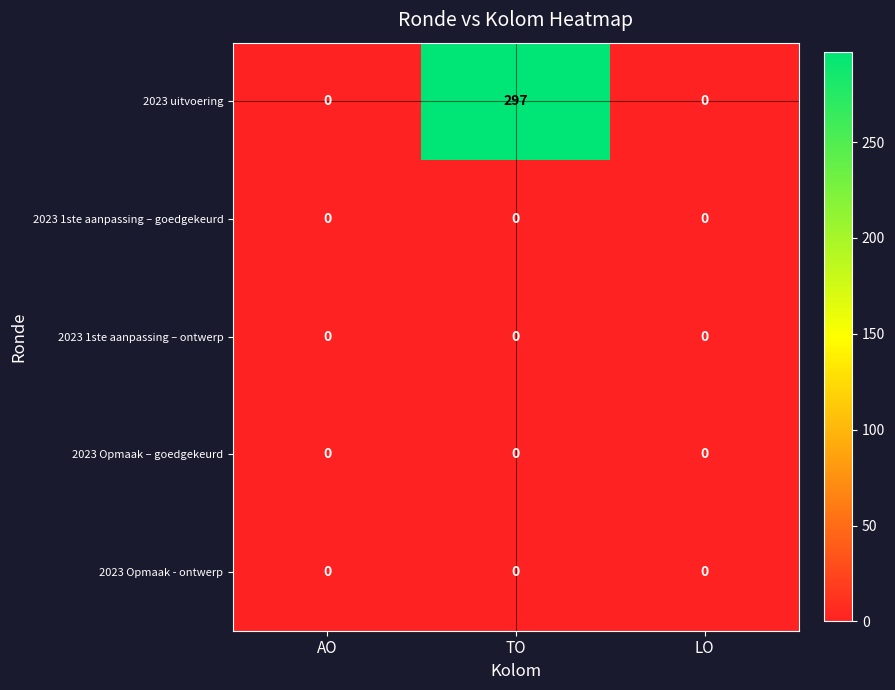

Count the number of data series in this chart.

5